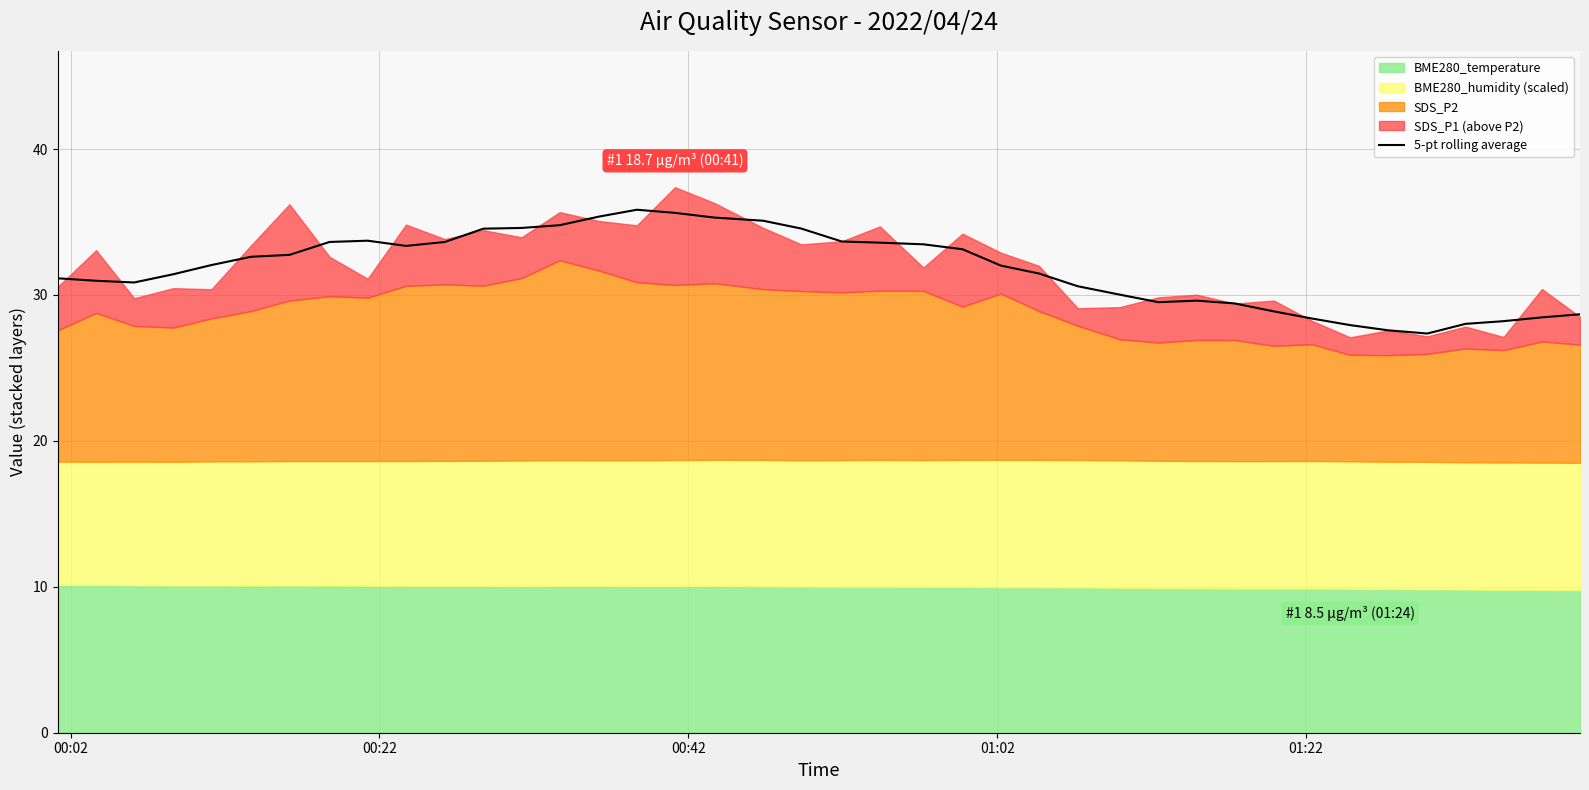

How many data points are above 32?

21